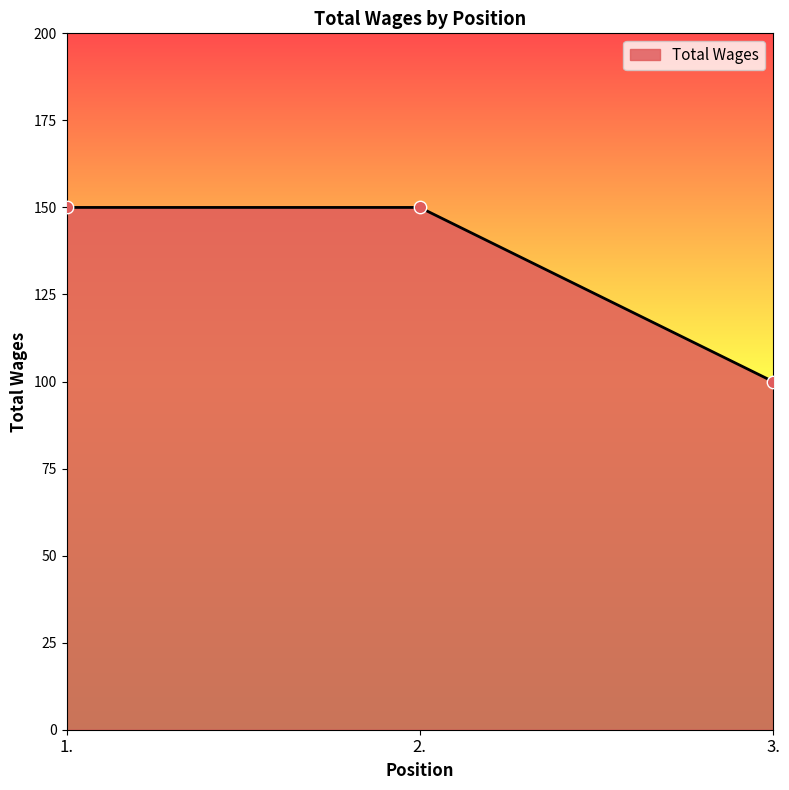

Approximately how many times larger is the value at 3. compared to 1.?

0.7